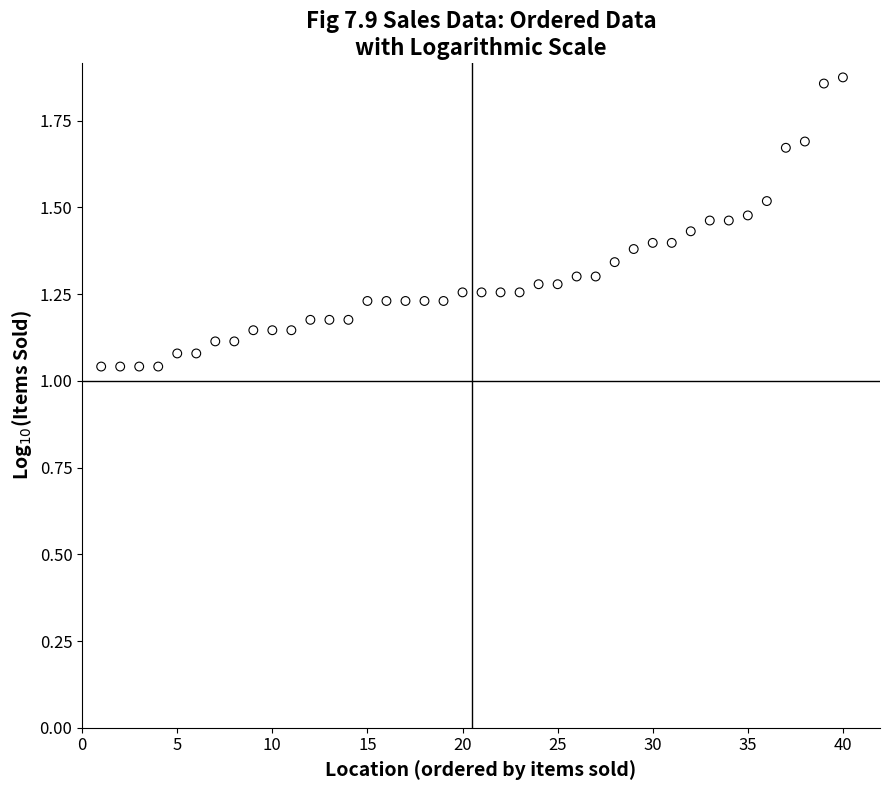

What is the range of Y values (max minus min)?

0.8